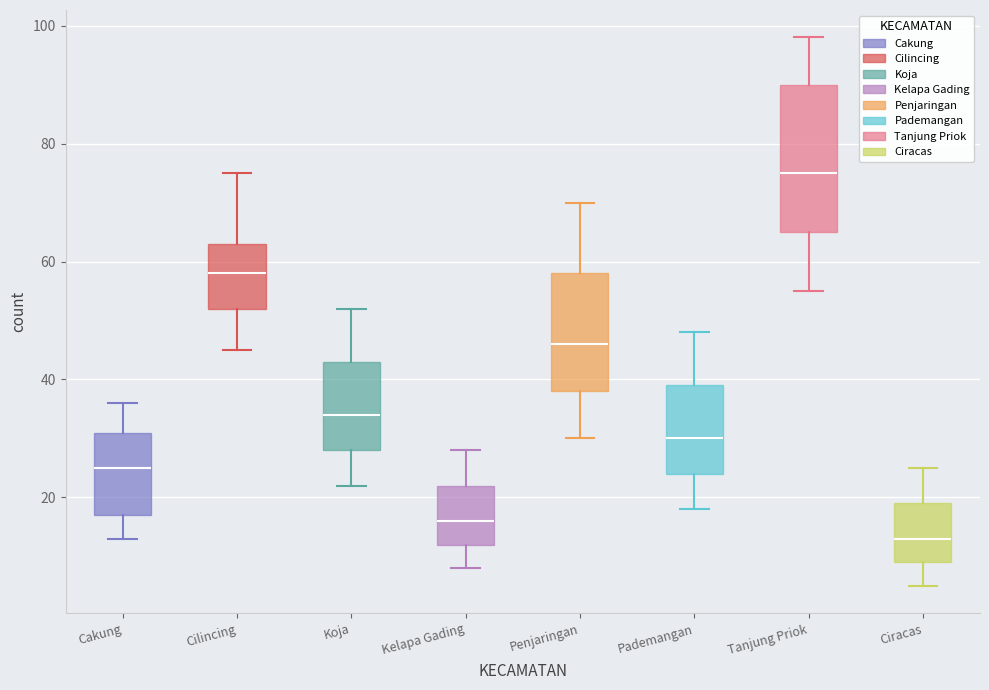

Reading left to right, read every box against the y-axis: the position of its median line, the range the box covers, and the ends of its whiskers. The values are not printed on the chart, so give them approximately, as read against the axis.

Cakung: median 26, box 18 to 32, whiskers 14 to 36
Cilincing: median 58, box 52 to 64, whiskers 46 to 76
Koja: median 34, box 28 to 44, whiskers 22 to 52
Kelapa Gading: median 16, box 12 to 22, whiskers 8 to 28
Penjaringan: median 46, box 38 to 58, whiskers 30 to 70
Pademangan: median 30, box 24 to 40, whiskers 18 to 48
Tanjung Priok: median 76, box 66 to 90, whiskers 56 to 98
Ciracas: median 14, box 10 to 20, whiskers 6 to 26